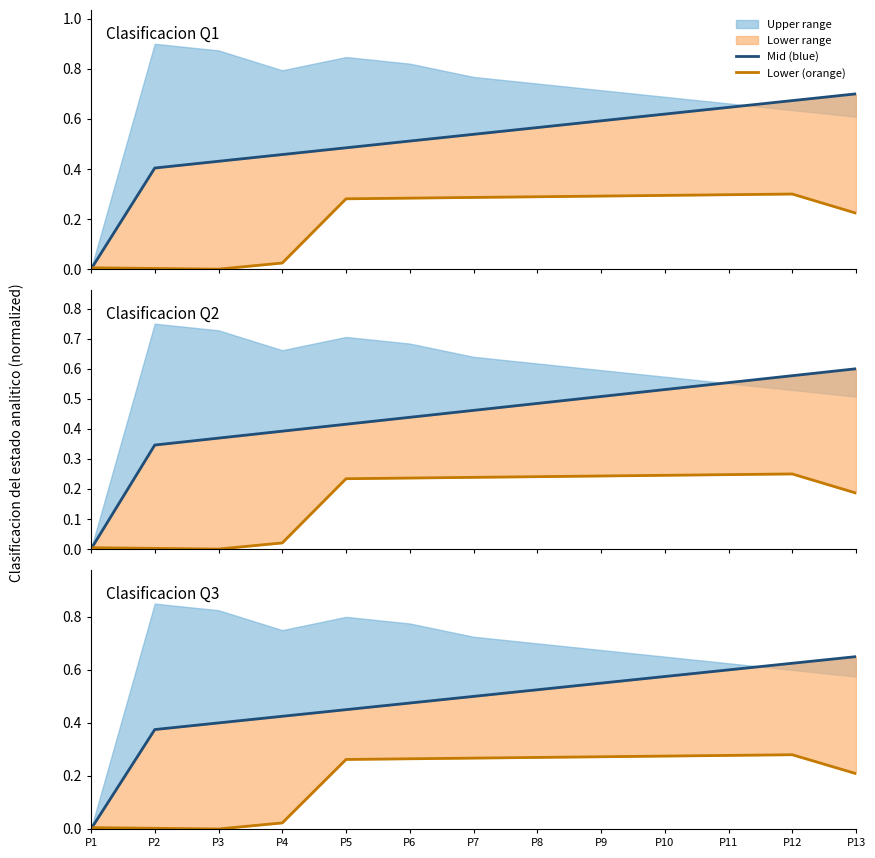

At how many categories does at least one series exceed 0?

13